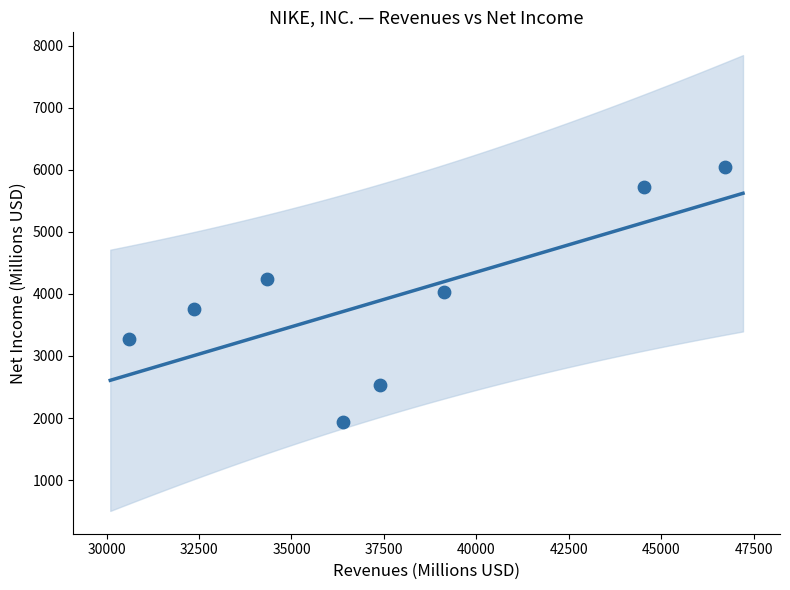

What is the average Y value?

3943